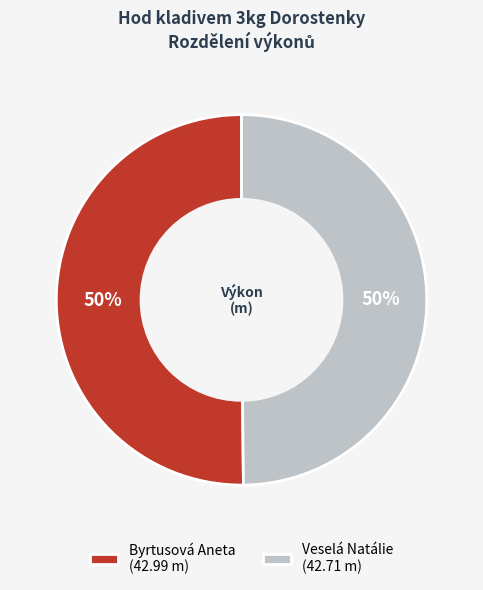

Do Byrtusová Aneta (42.99 m) and Veselá Natálie (42.71 m) together represent more than half of the pie?

Yes